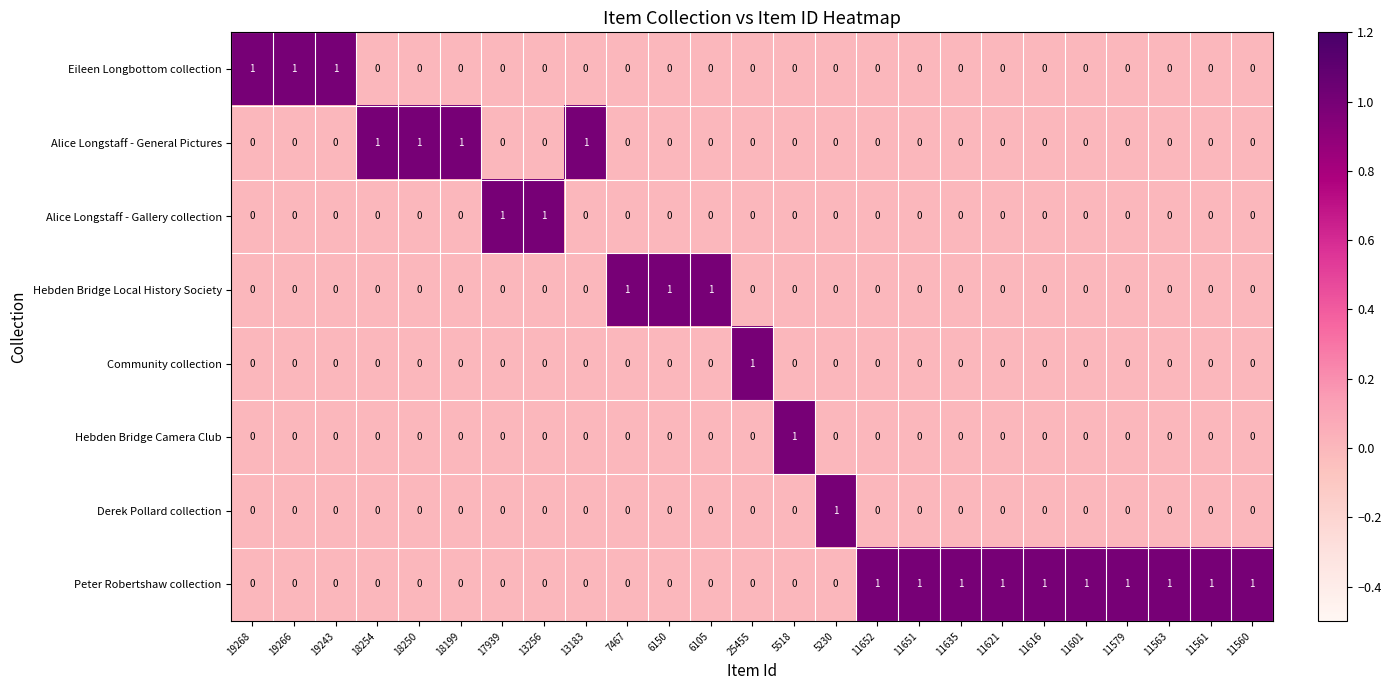

The value of Community collection at 11616 is 0. True or false?

True